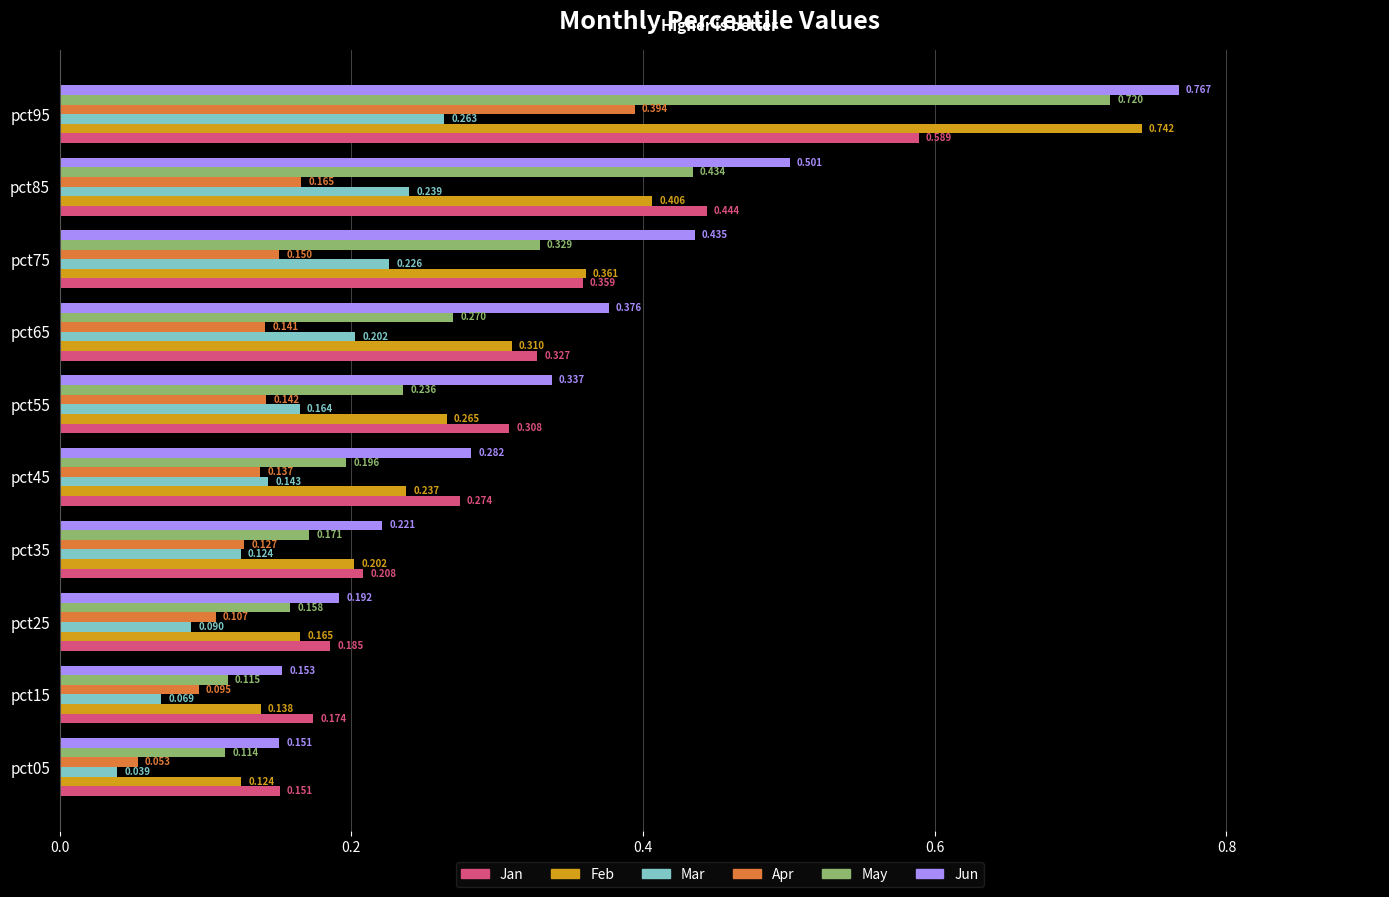

Which series has the widest spread of values?

Feb